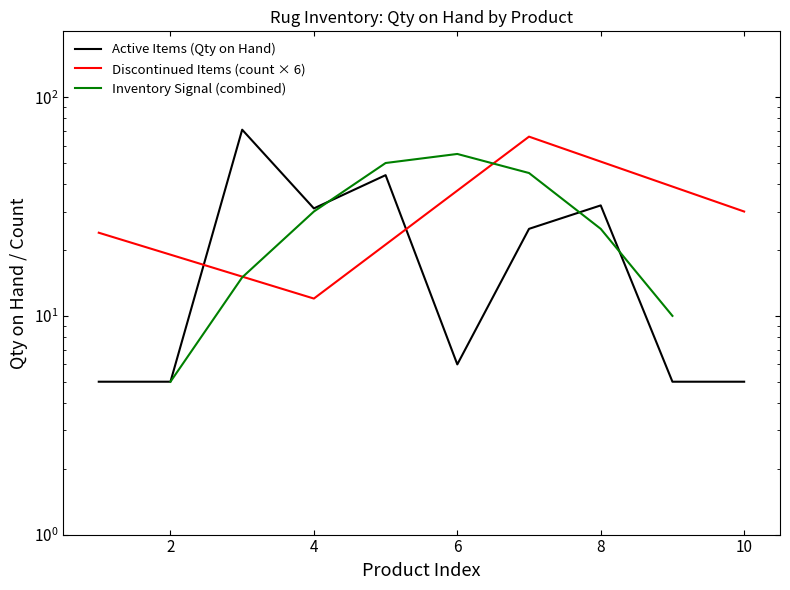

Reading right to left, list all the values displayed in this chart.

5	5	32	25	6	44	31	71	5	5